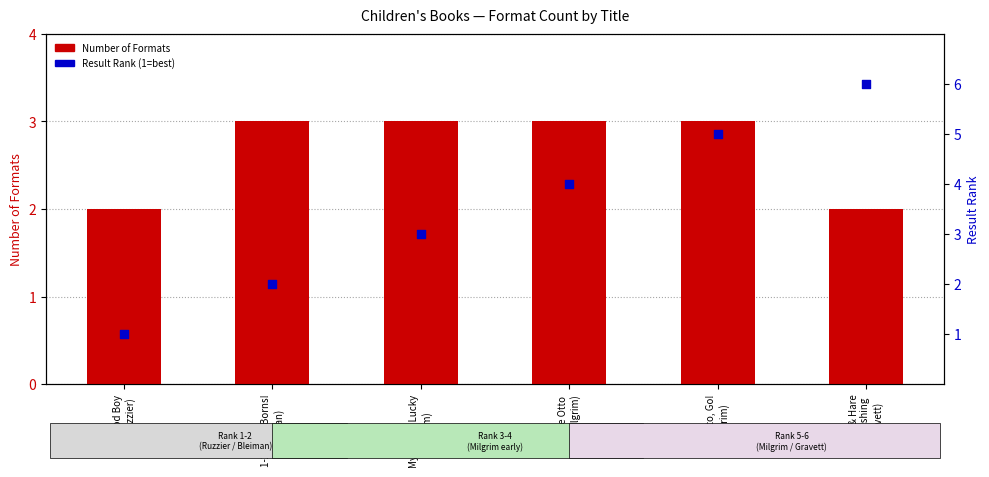

What are all the series names shown in the legend?

Number of Formats, Result Rank